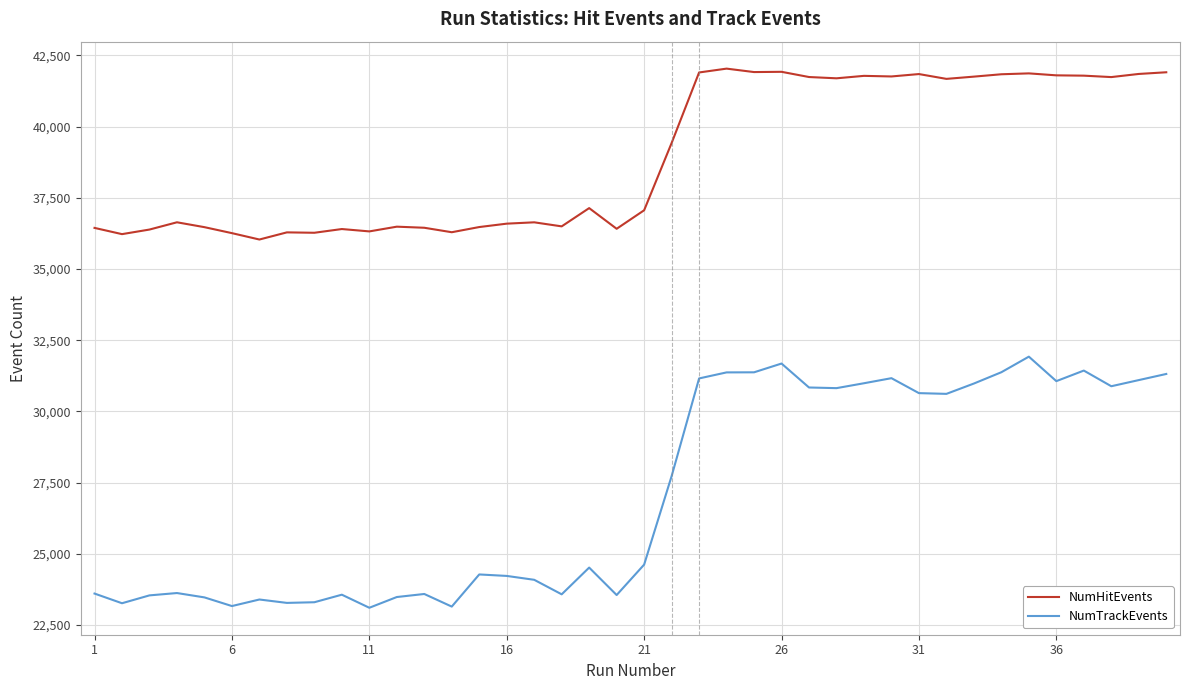

List the series in order of their overall mean, highest first.

NumHitEvents, NumTrackEvents